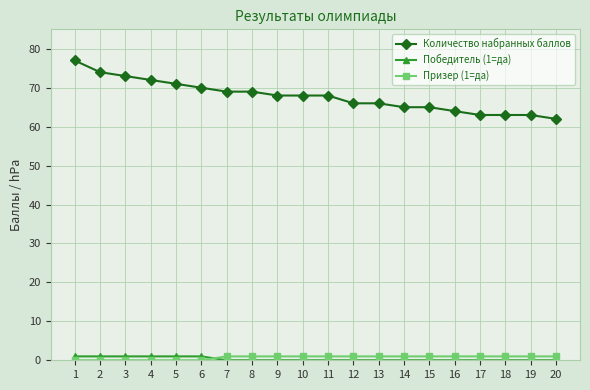

True or false: Призер (1=да) and Количество набранных баллов intersect in this chart.

False